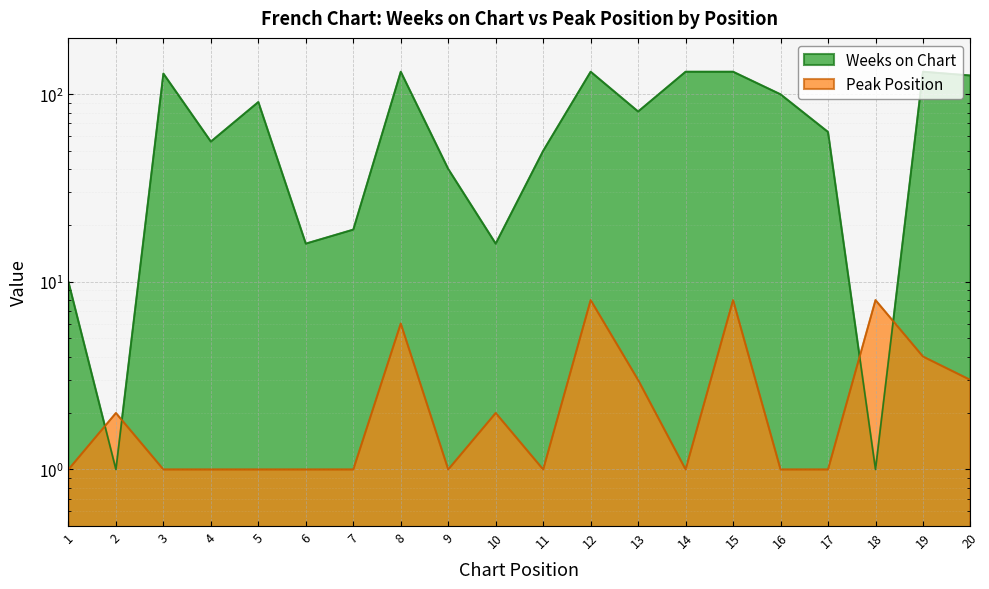

How many series are shown in this chart?

2